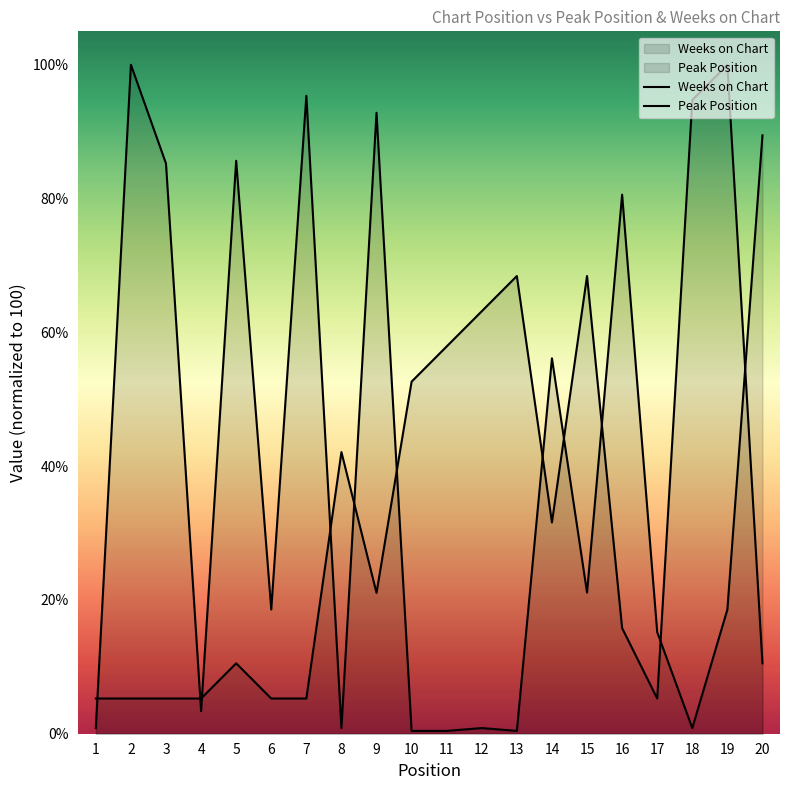

Which category has the highest value across all series?

19